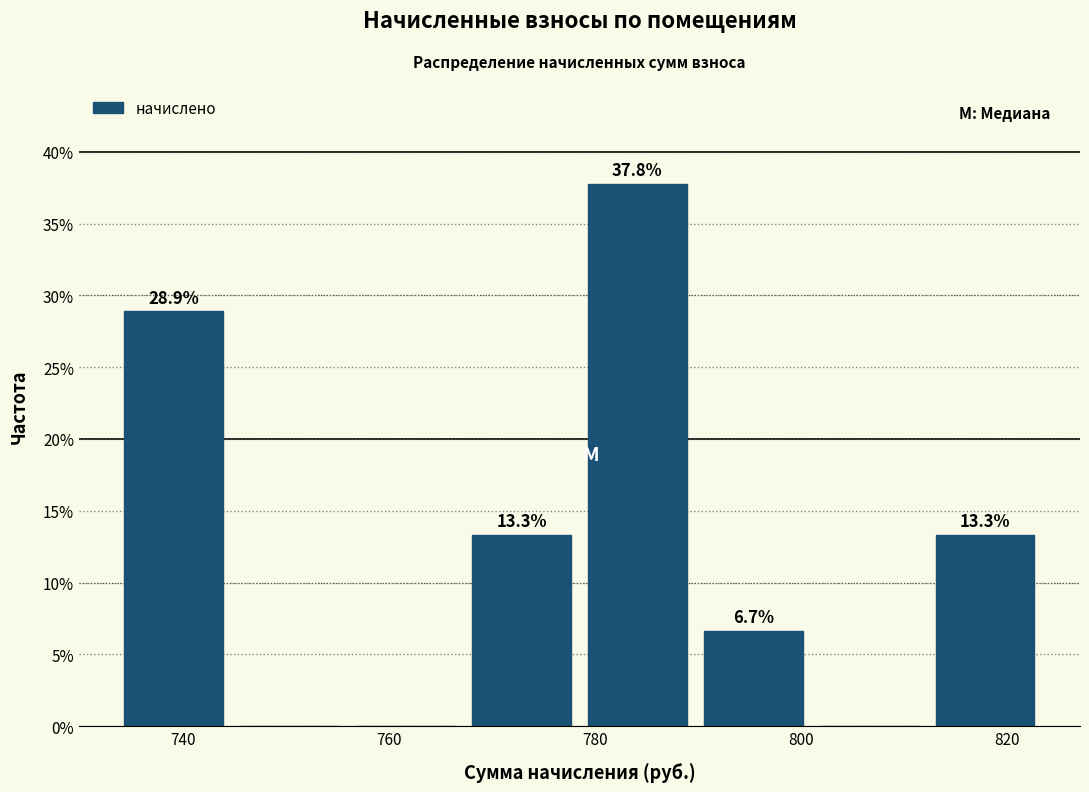

Which range on the x-axis has the tallest bar?

778 to 790